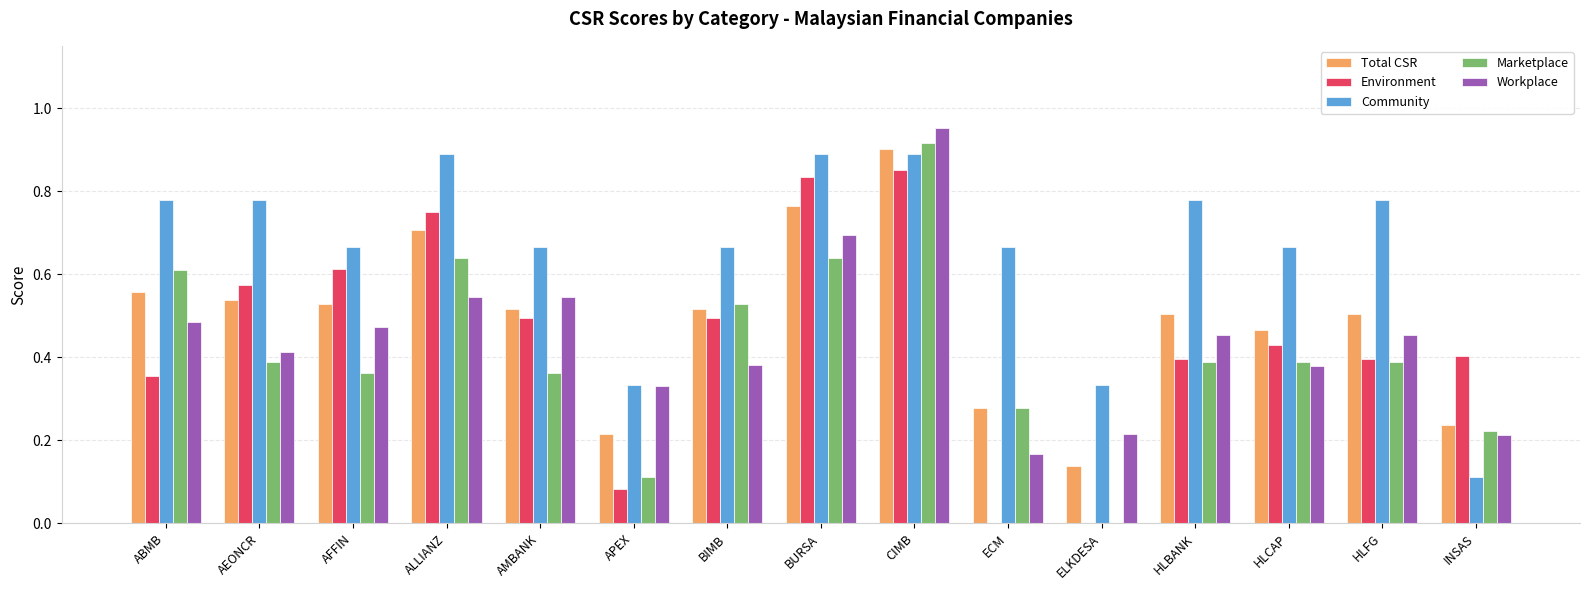

Which series has the largest total across all categories?

Community